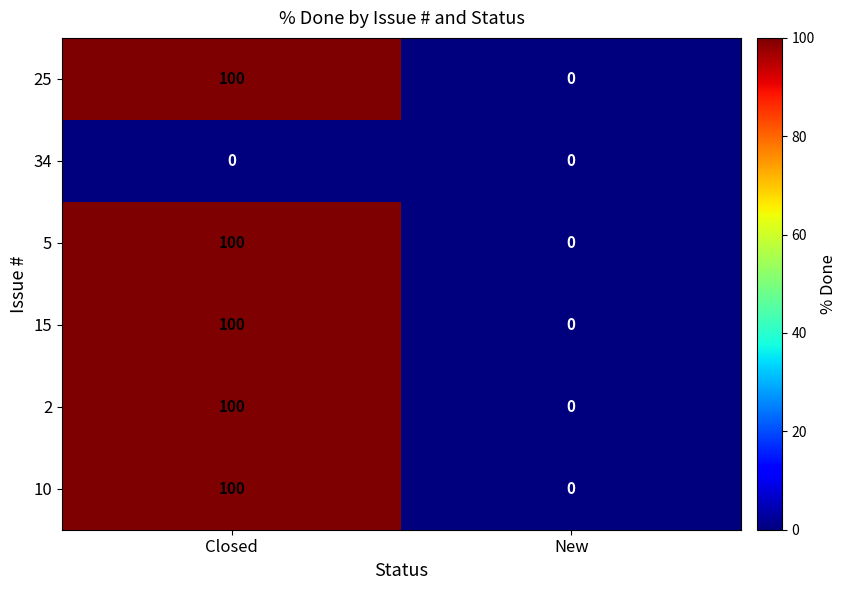

The 34 series shows 0 at Closed. True or false?

True